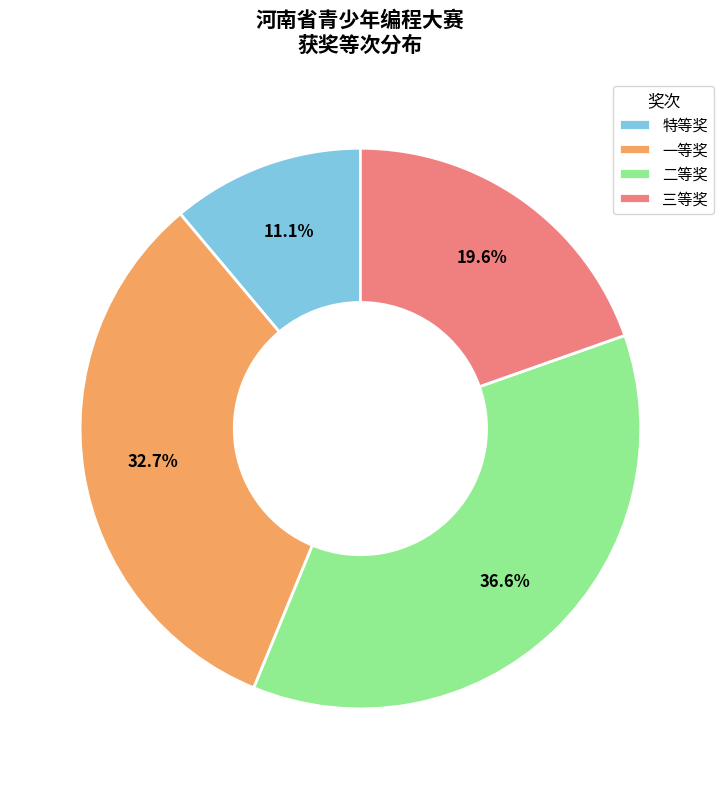

Approximately how many times larger is the value at 三等奖 compared to 二等奖?

0.5